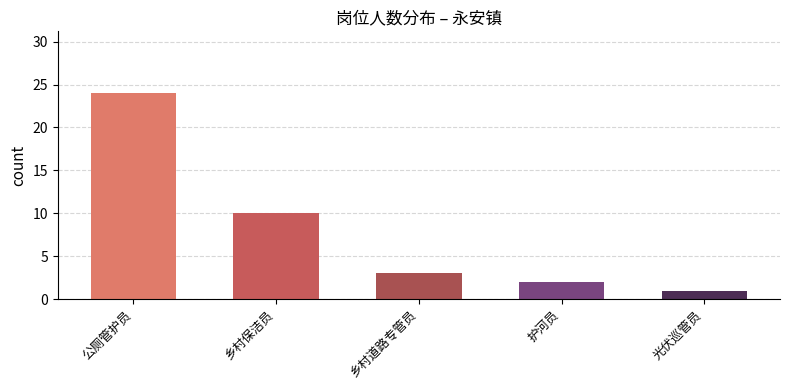

The value at 护河员 is 3. True or false?

False